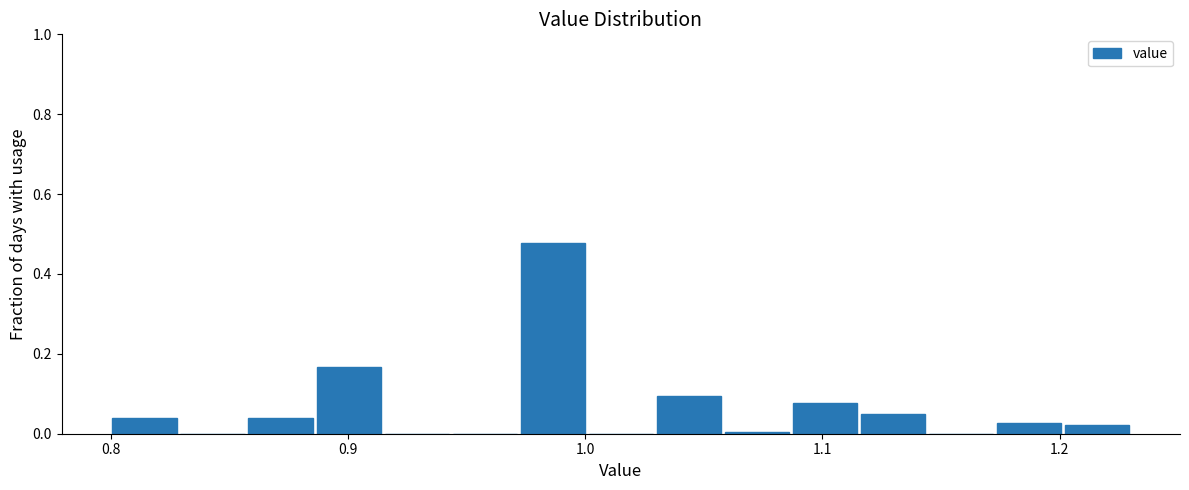

Around what value on the x-axis is the tallest bar? Give the approximate position of its centre, as read against the axis.

0.99